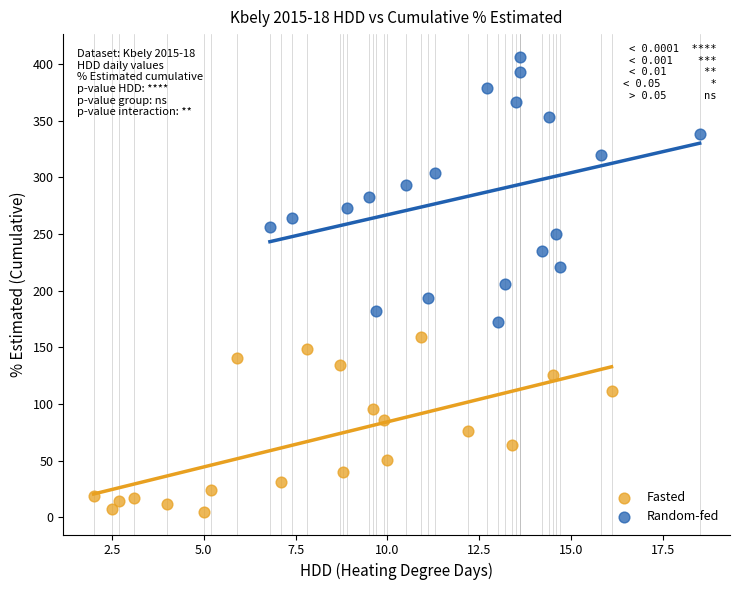

What are all the series names shown in the legend?

Fasted, Random-fed